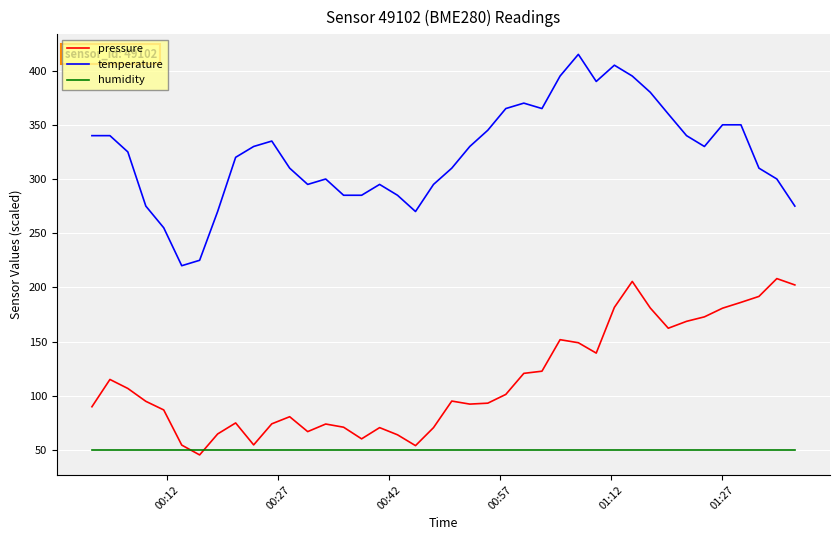

Which series has the widest spread of values?

temperature